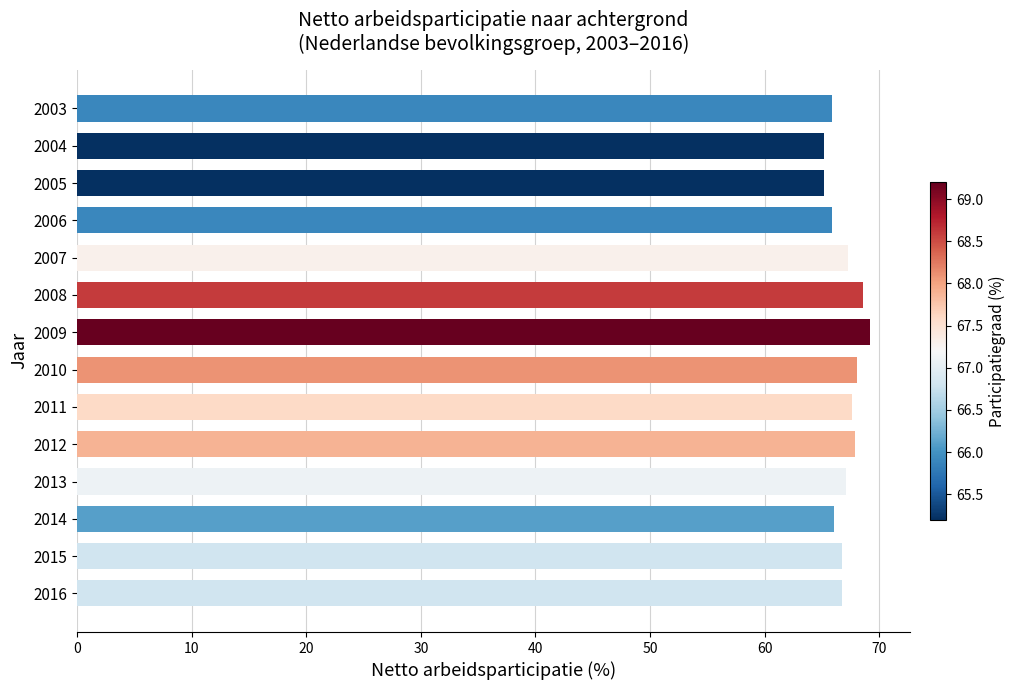

What is the change in value from 2006 to 2011?

+1.7